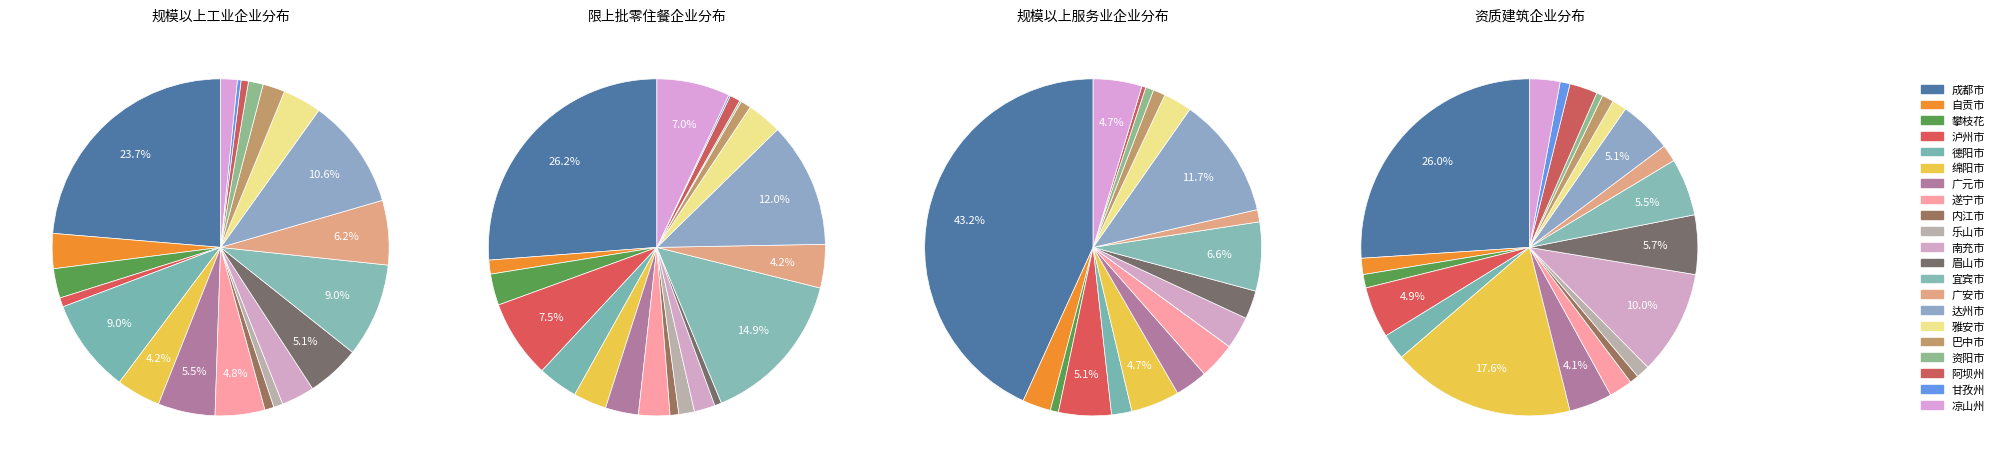

How many segments does this pie chart have?

21